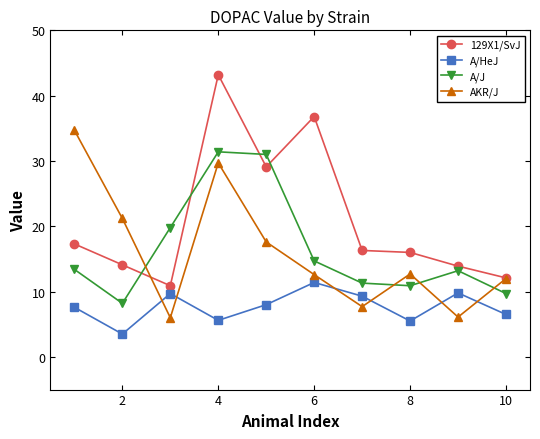

What is the minimum value for A/J?

8.2